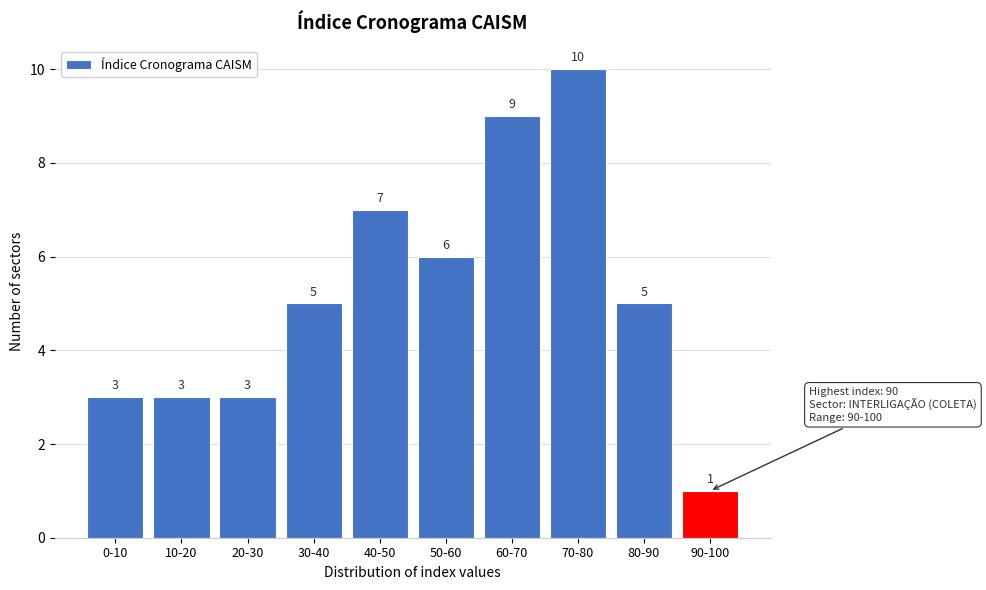

Reading right to left, transcribe all the data shown in this chart.

1	5	10	9	6	7	5	3	3	3